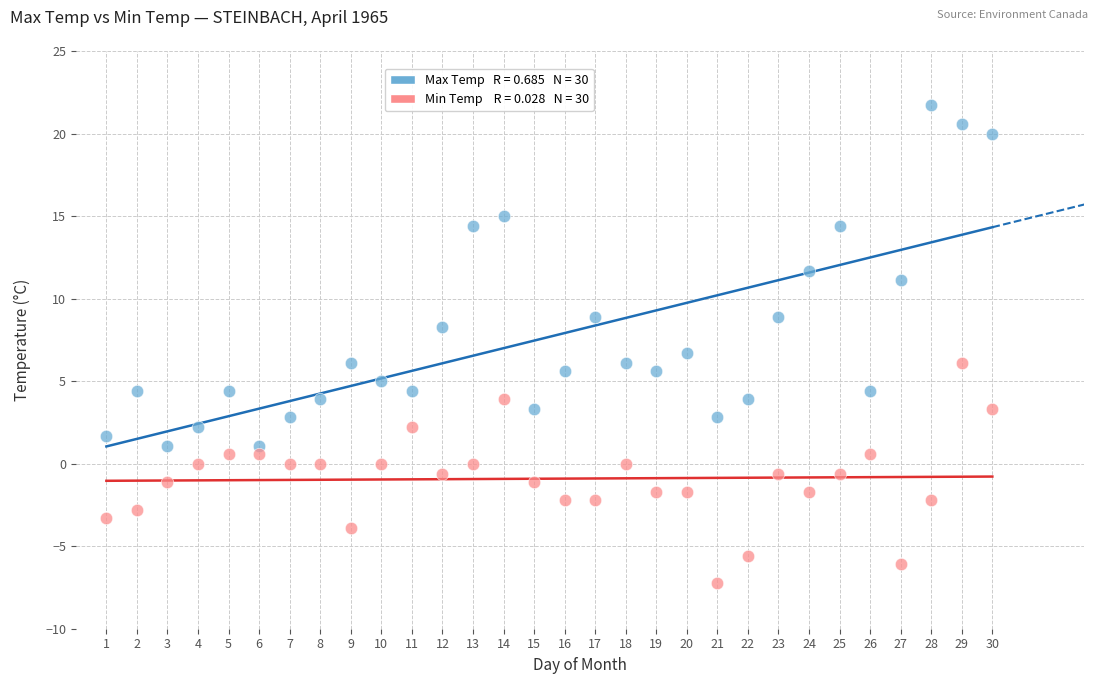

Across all data points, what is the range of X values (max minus min)?

29.0